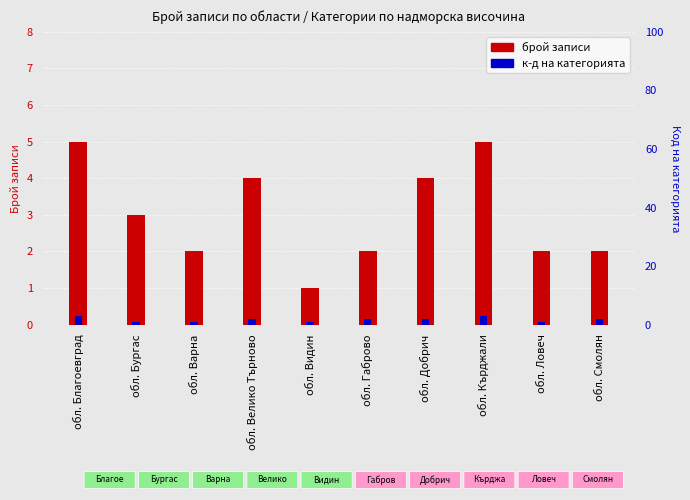

List the series in order of their peak value, lowest first.

к-д на категорията, брой записи